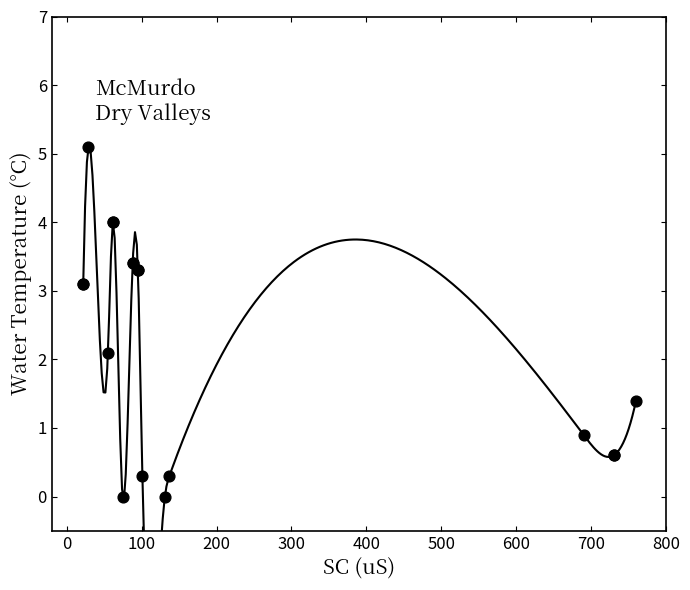

What Y value in the scatter plot is closest to 2?

2.1